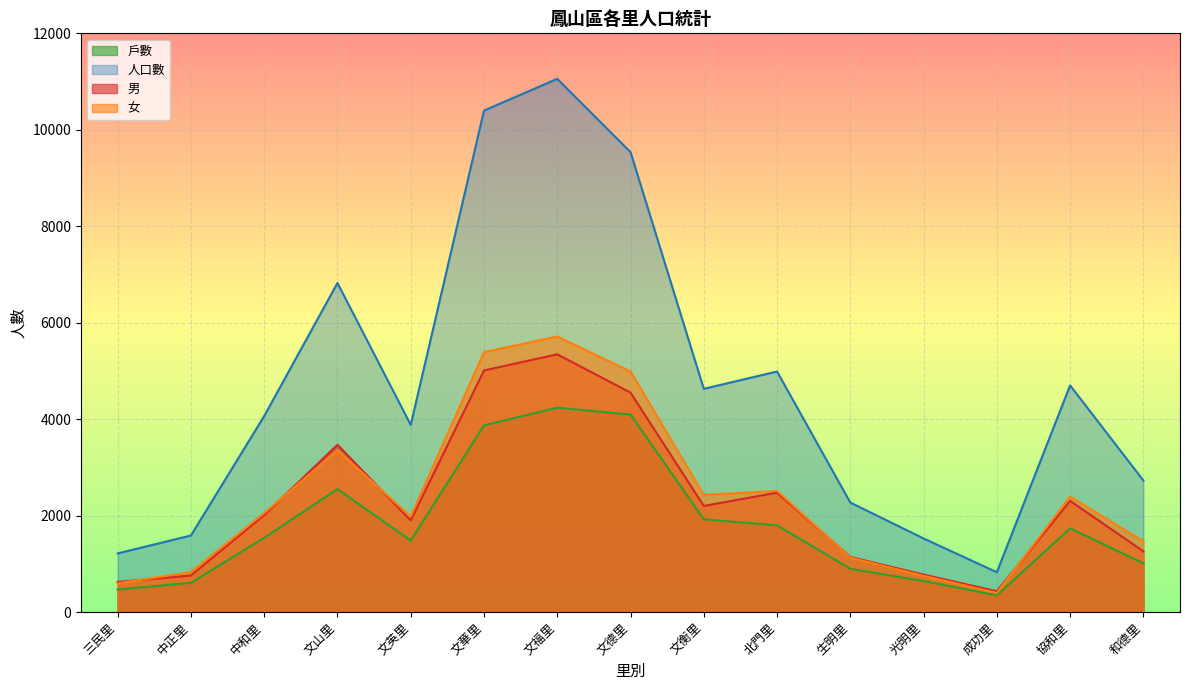

At how many categories does at least one series exceed 4626?

7